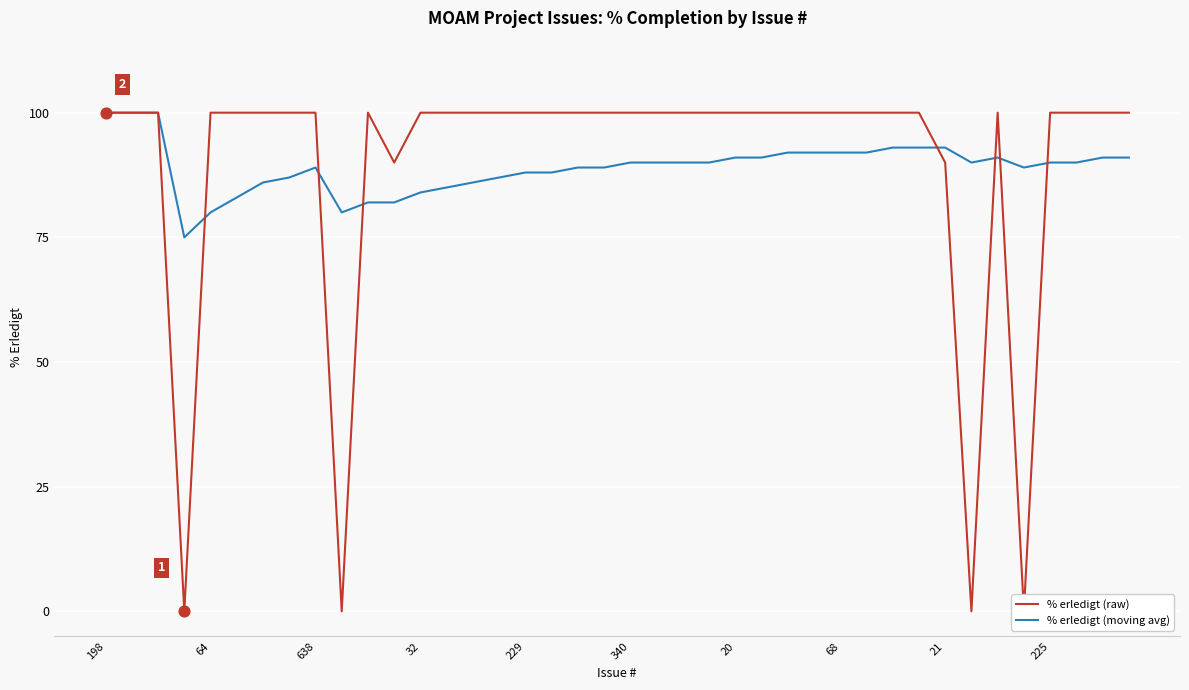

What is the total value across all series at 39?

191